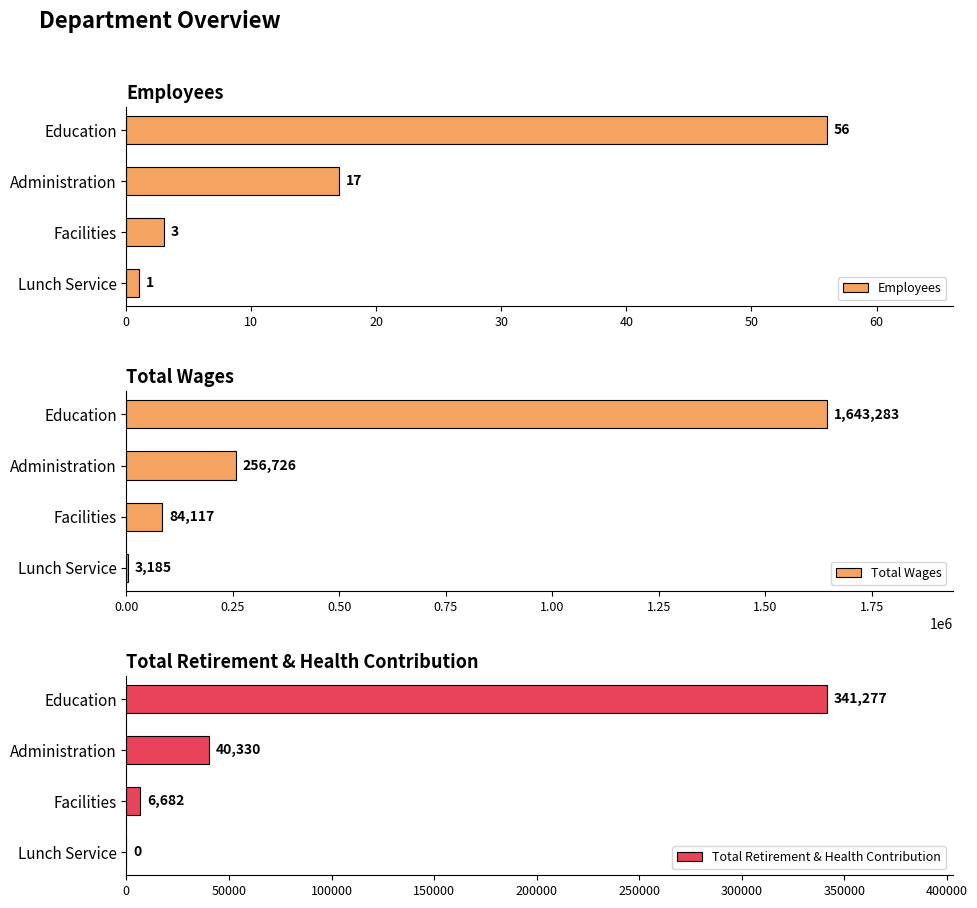

List the labels in order of Employees value, smallest first.

Lunch Service, Facilities, Administration, Education